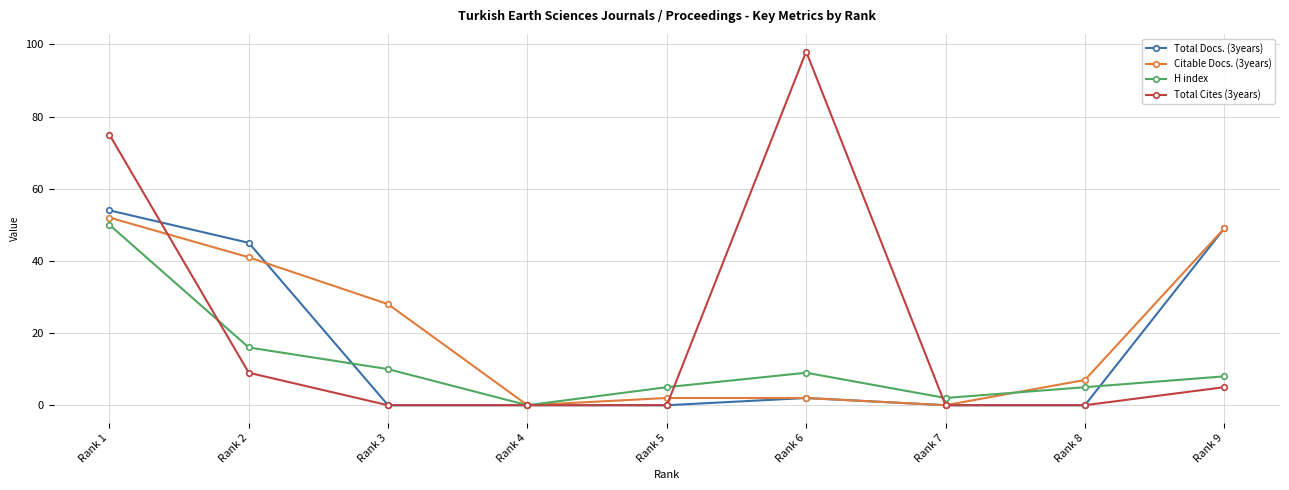

Is it true that Citable Docs. (3years) equals 28 at Rank 3?

True